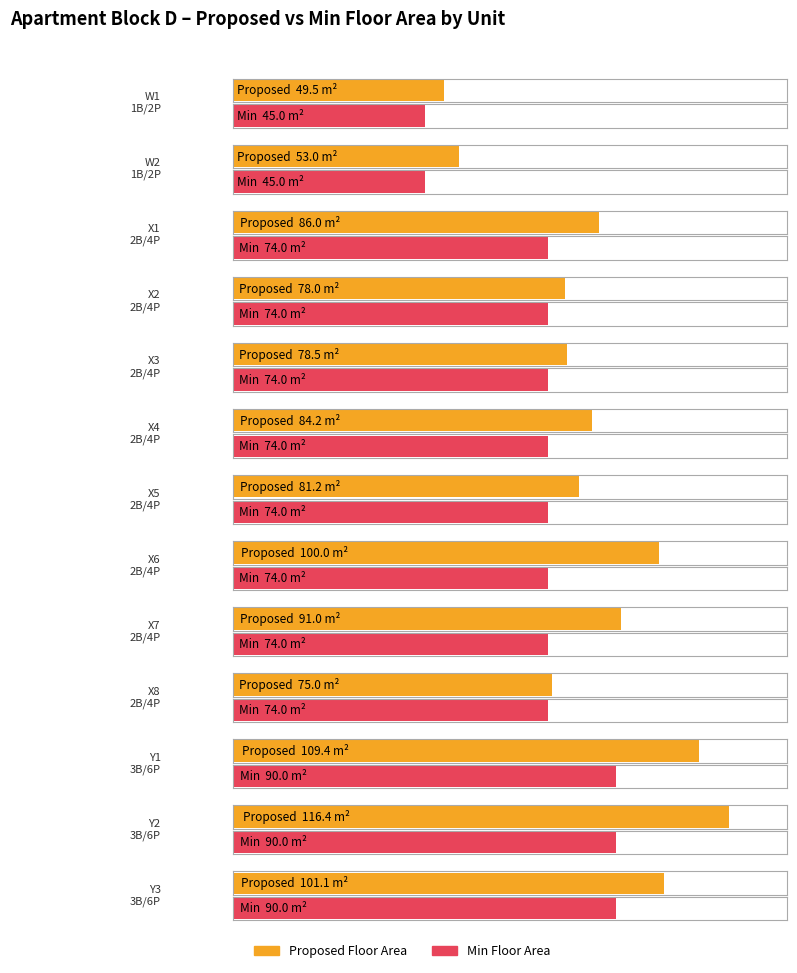

What is the difference between the second highest and second lowest values in the Proposed Floor Area series?

56.4